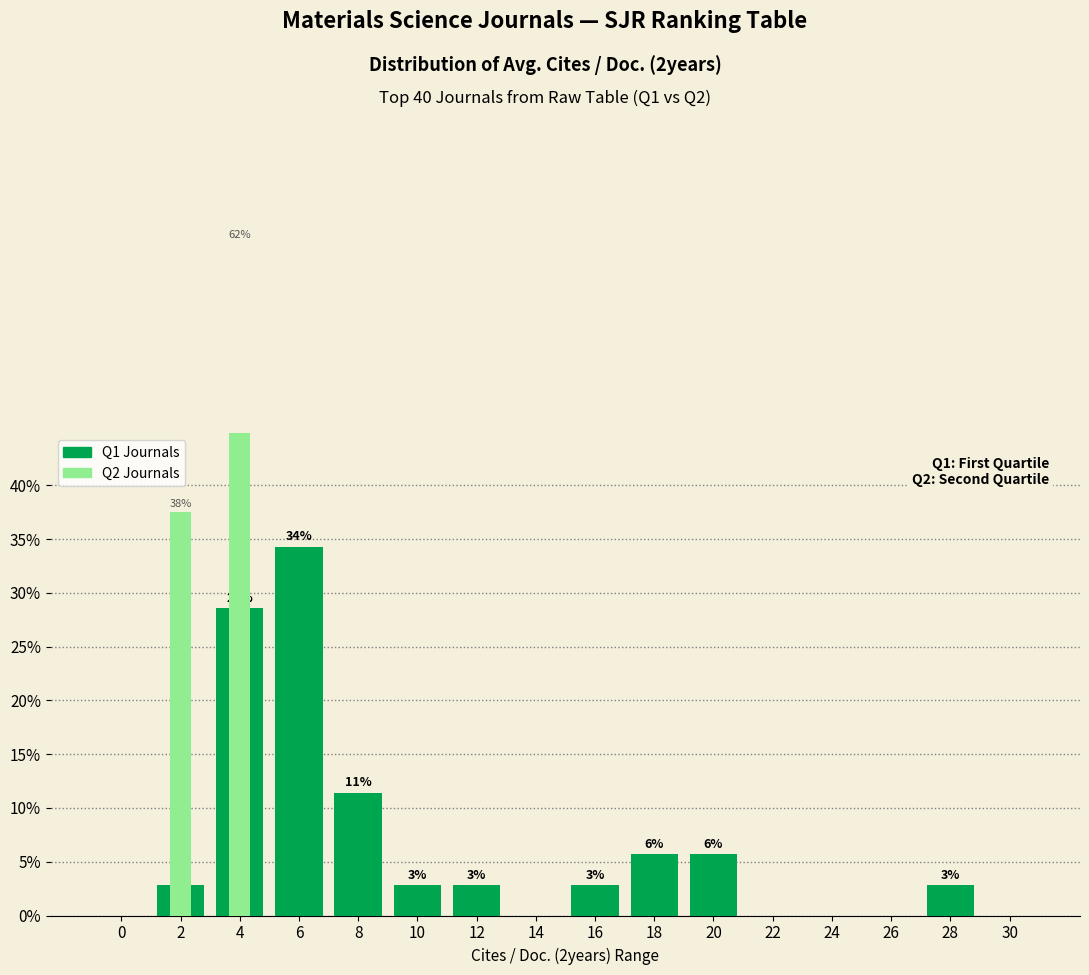

What is the difference between the maximum and second lowest values in the Q2 Journals series?

62.5